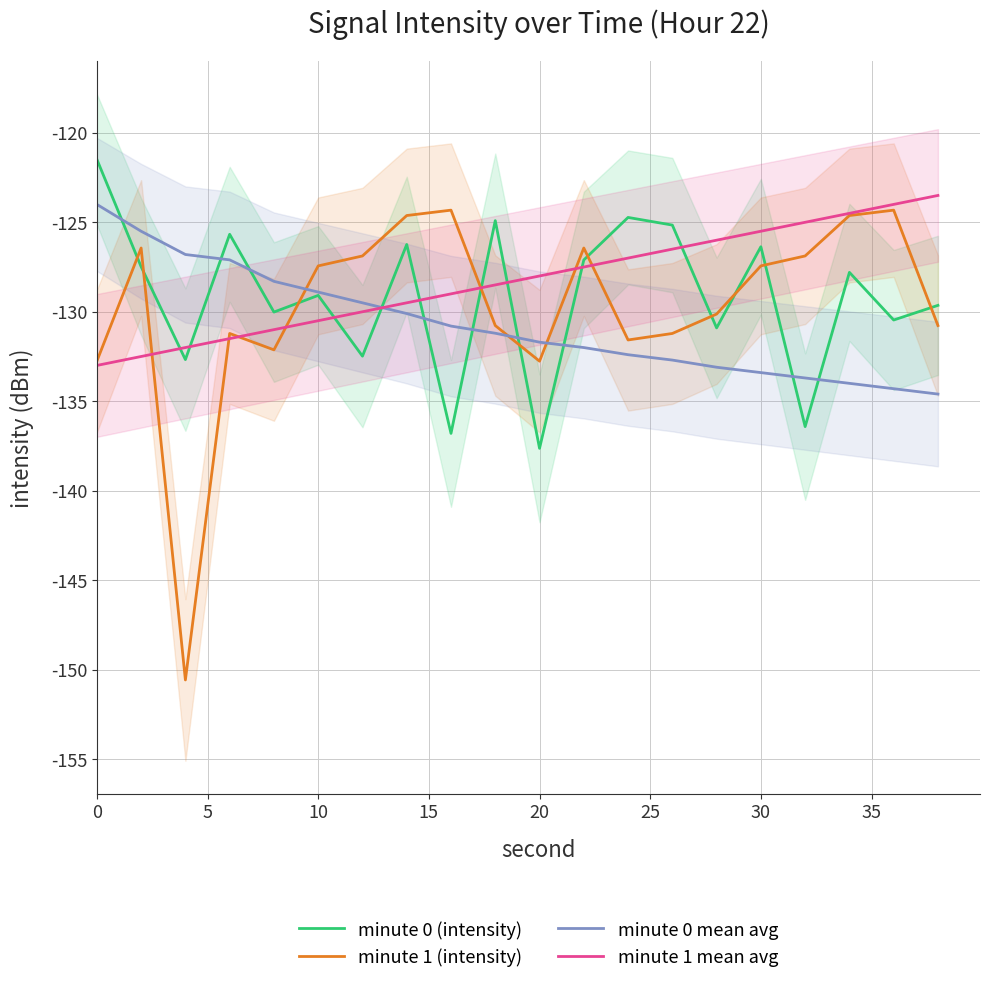

What are all the series names shown in the legend?

minute 0 (intensity), minute 1 (intensity), minute 0 mean avg, minute 1 mean avg